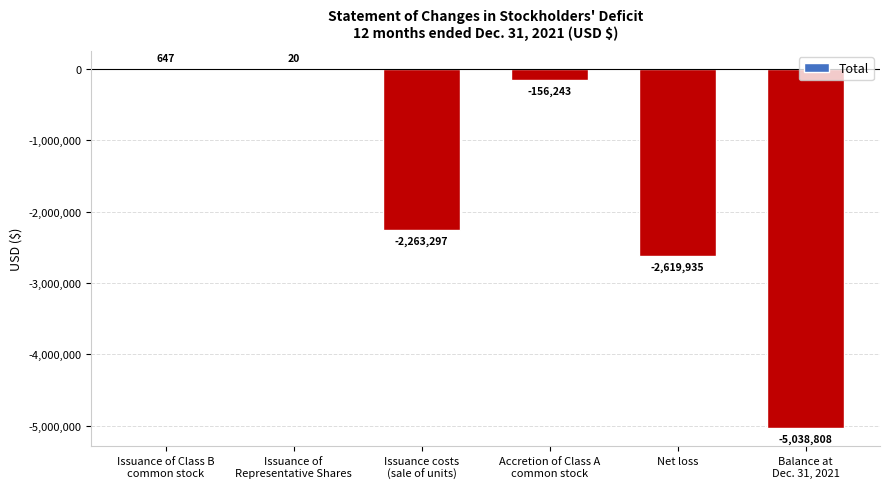

True or false: the data shows -4477558 at Net loss.

False